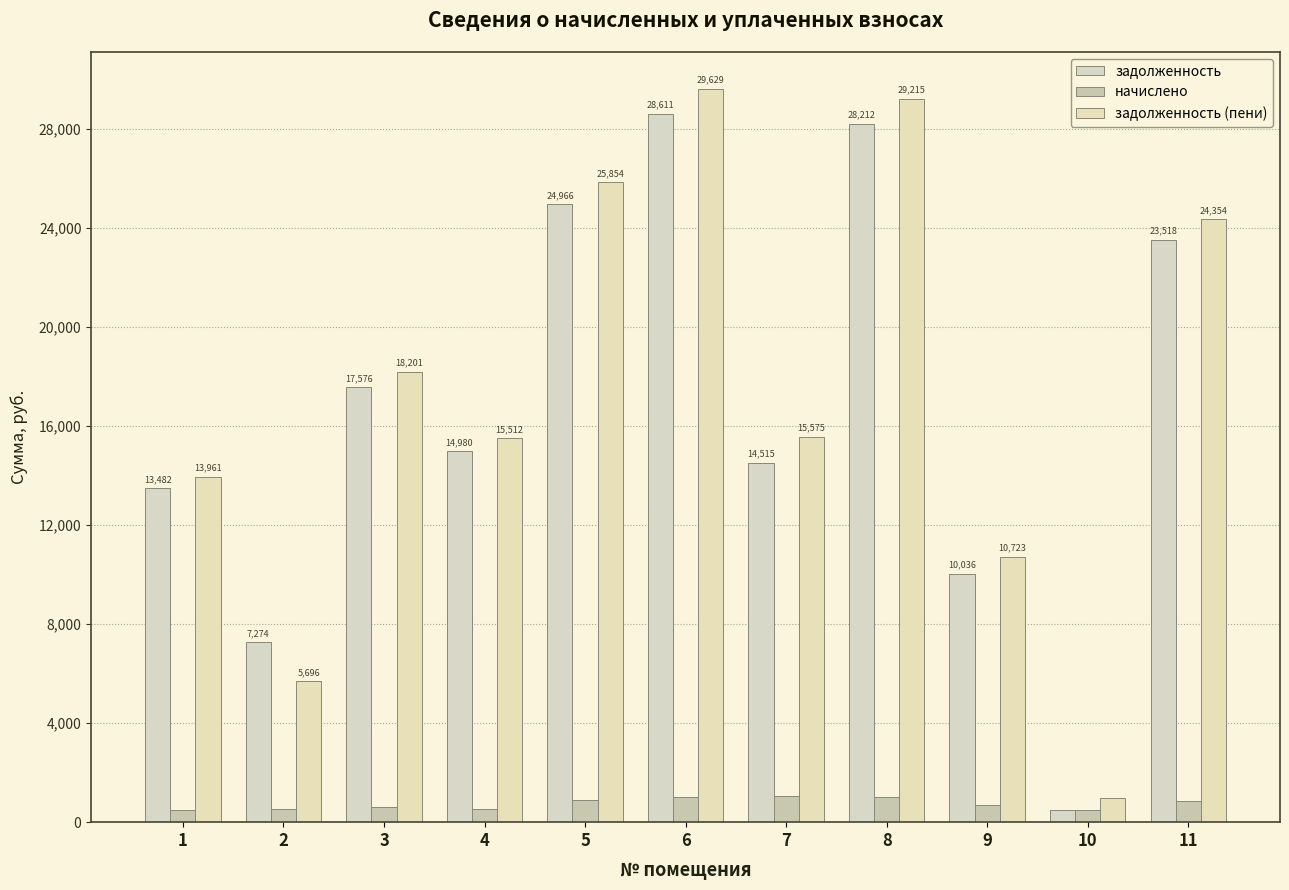

What is the average value of the задолженность (пени) series?

17244.8